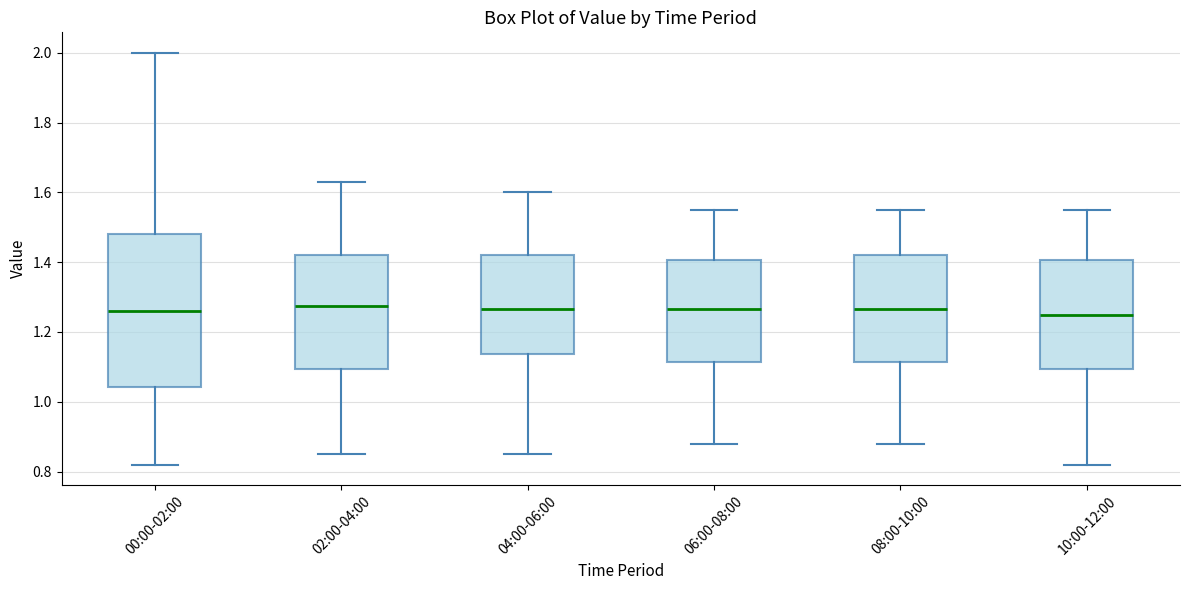

Where does the median line of the box for 02:00-04:00 sit on the y-axis? The values are not printed on the chart, so give them approximately, as read against the axis.

1.28